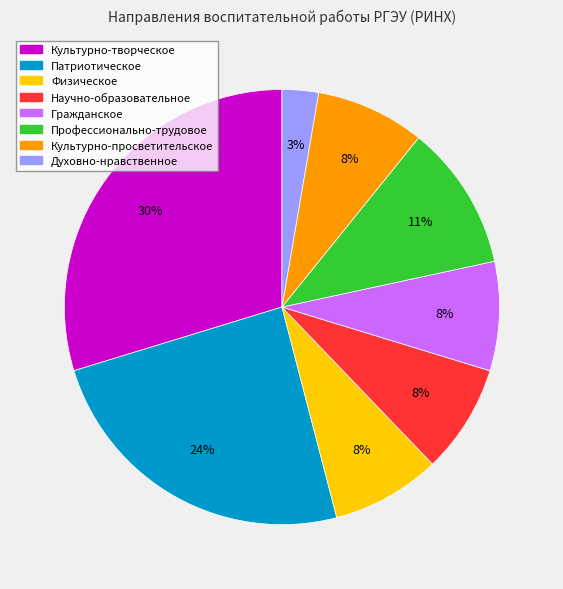

What is the ratio of the value at Физическое to the value at Культурно-просветительское?

1.0